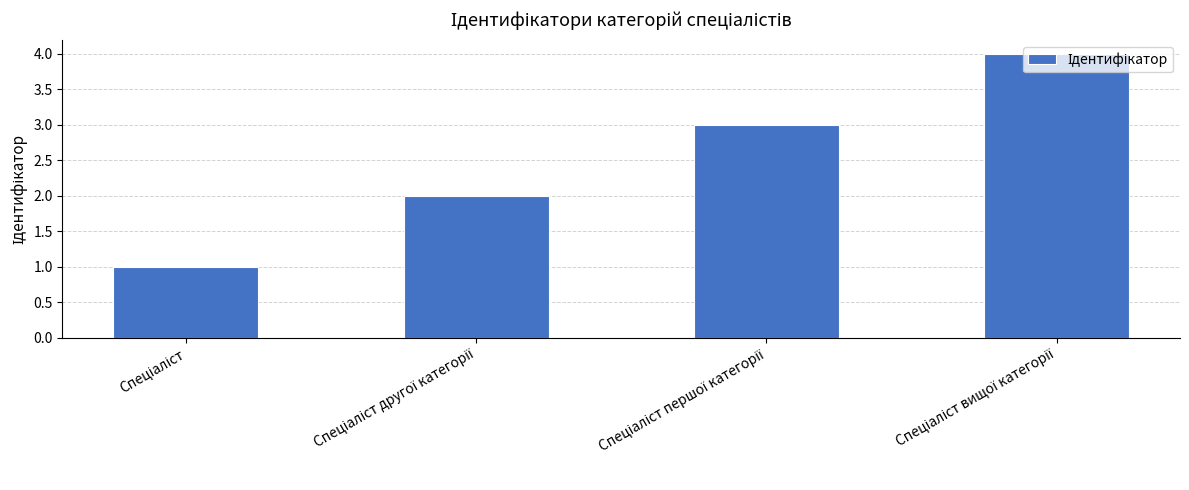

What is the difference between the maximum and minimum values?

3